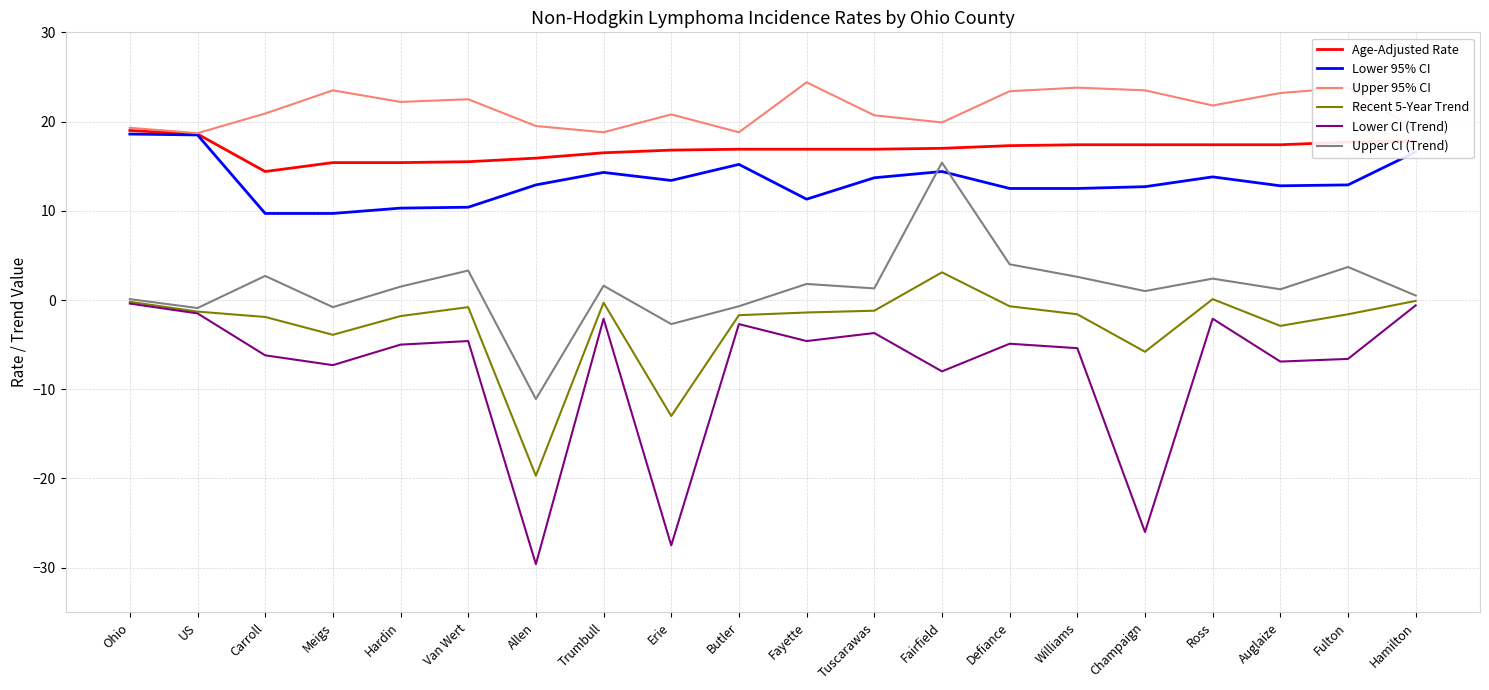

Is the value of Lower 95% CI at Hardin greater than the value of Age-Adjusted Rate at Ross?

No